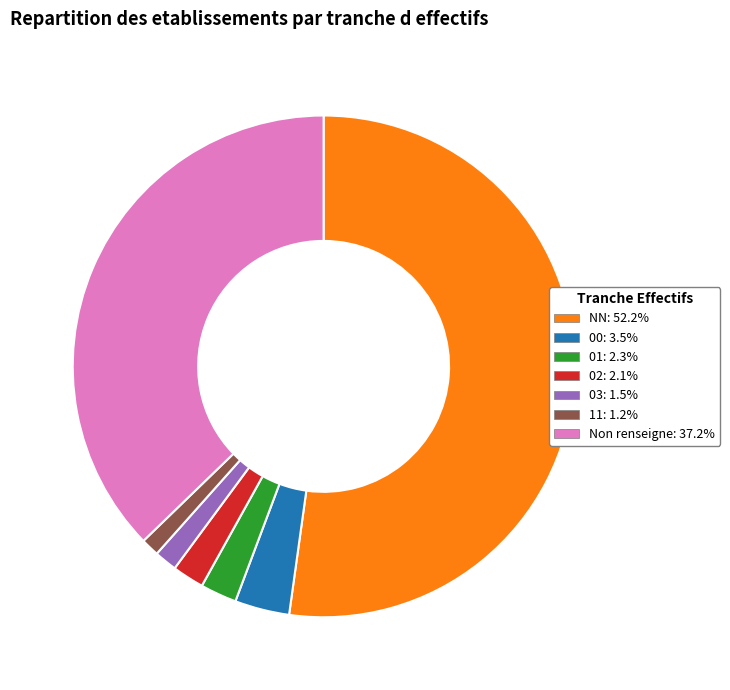

Is there a majority slice in this chart?

Yes